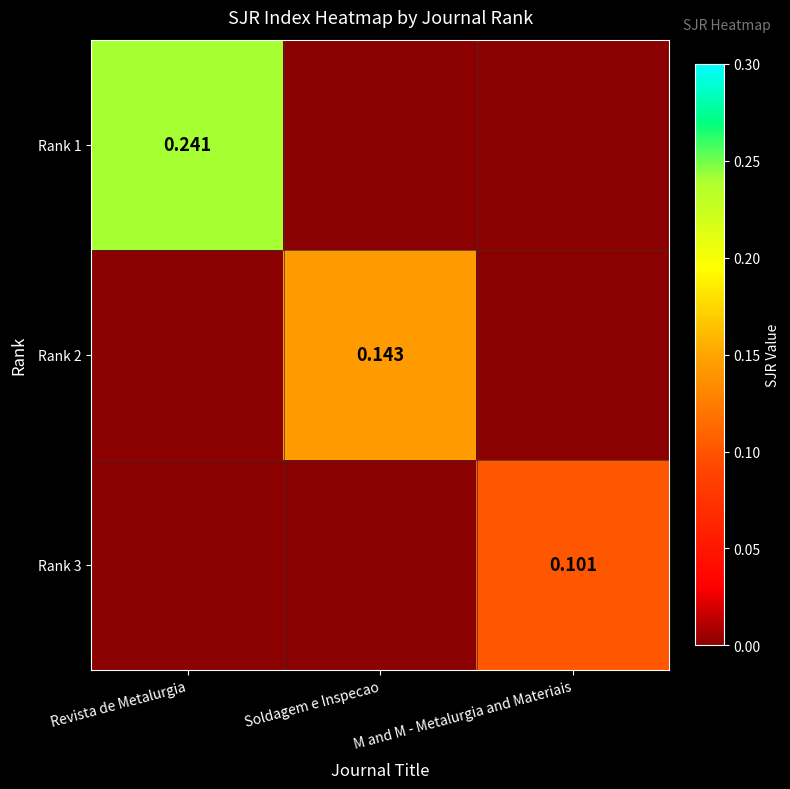

Rank the series by their average value, from highest to lowest.

Rank 1, Rank 2, Rank 3